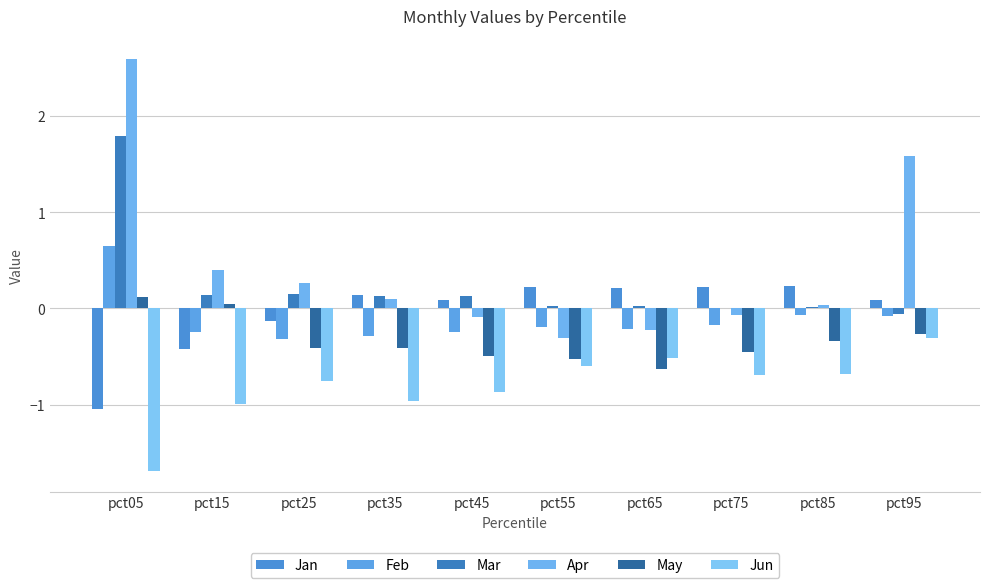

Which has a higher value, pct65 or pct45?

pct65